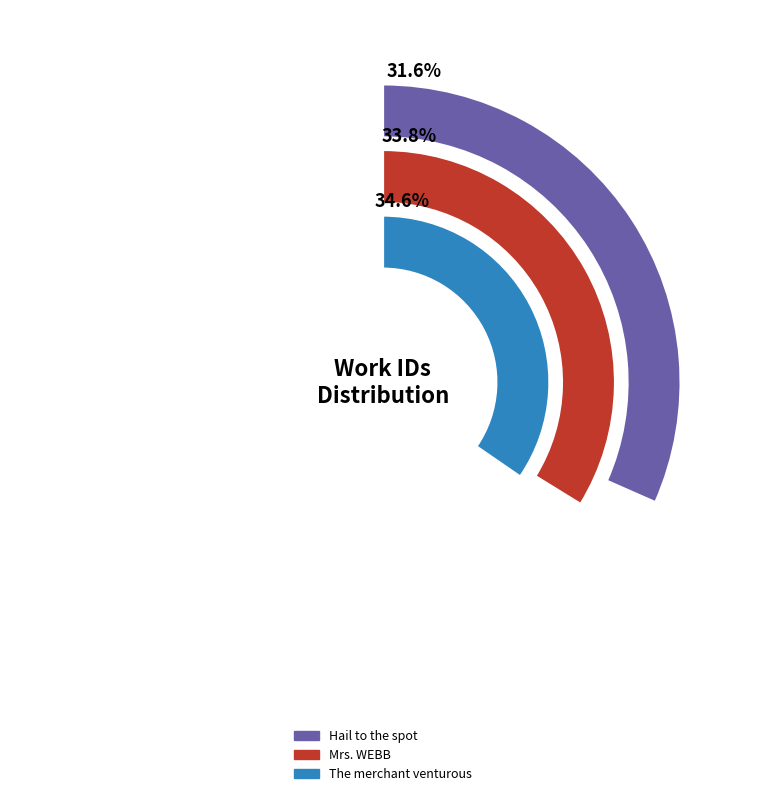

Is there any slice that represents more than half of the pie?

No